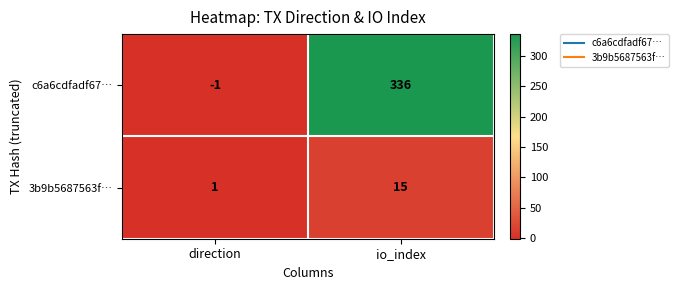

Rank the series by their average value, from highest to lowest.

c6a6cdfadf67…, 3b9b5687563f…